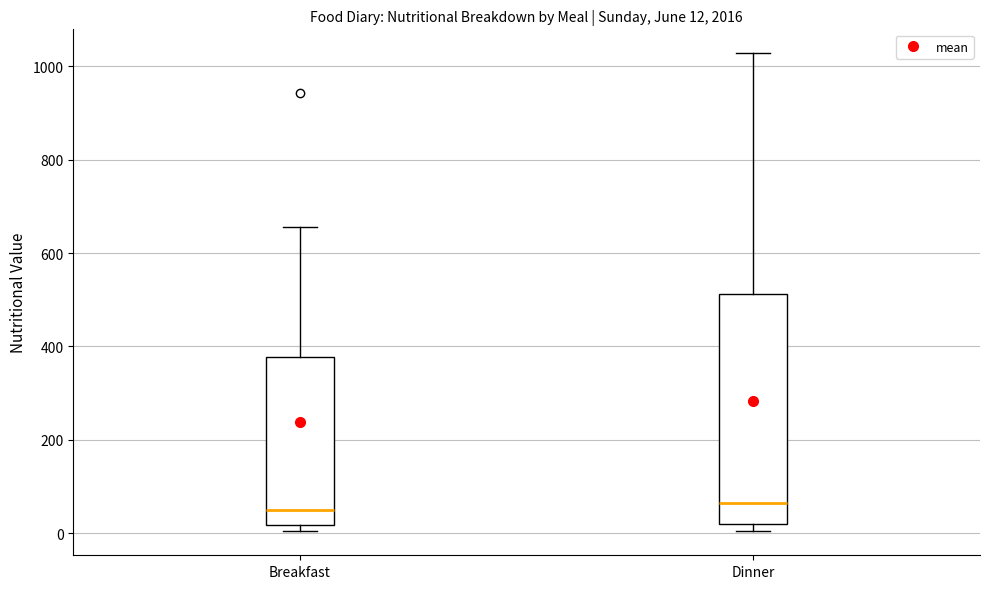

Comparing the boxes themselves (not the whiskers), which one is the tallest?

Dinner